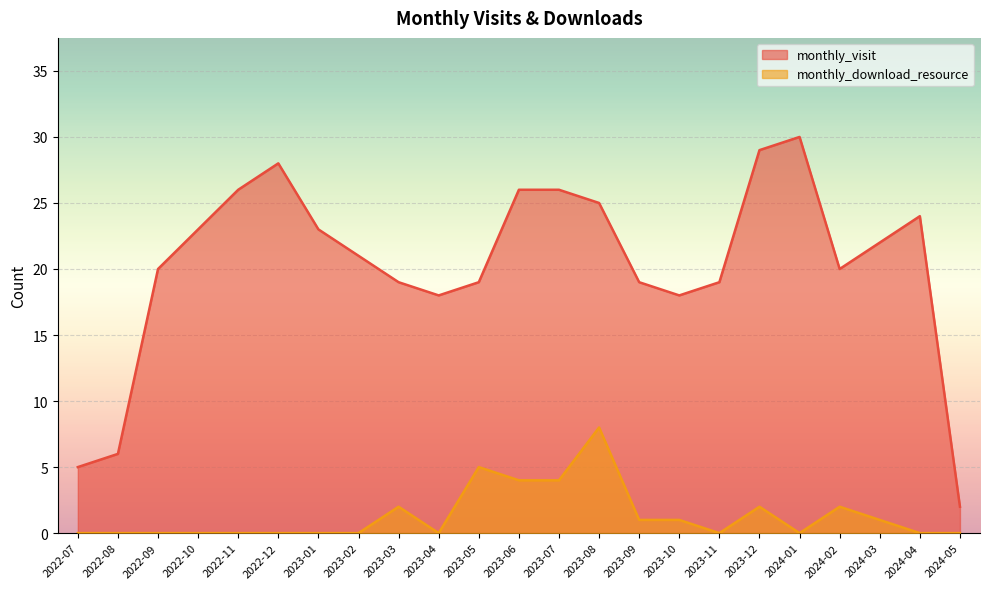

What is the minimum value for monthly_visit?

2